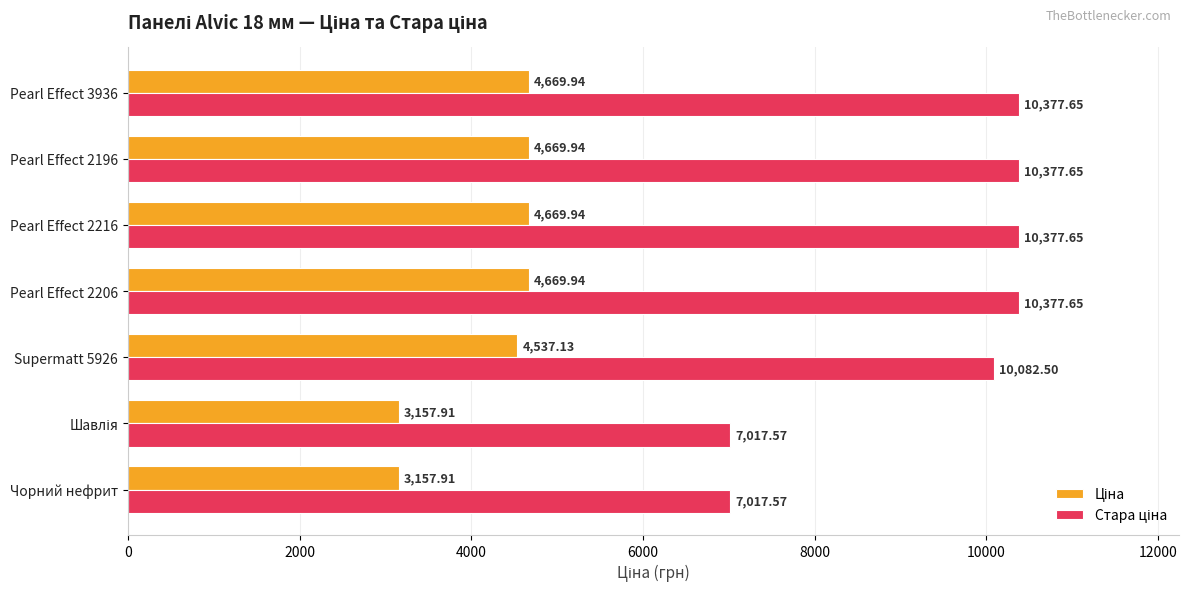

What is the difference between the highest and lowest values at Pearl Effect 2196?

5707.7